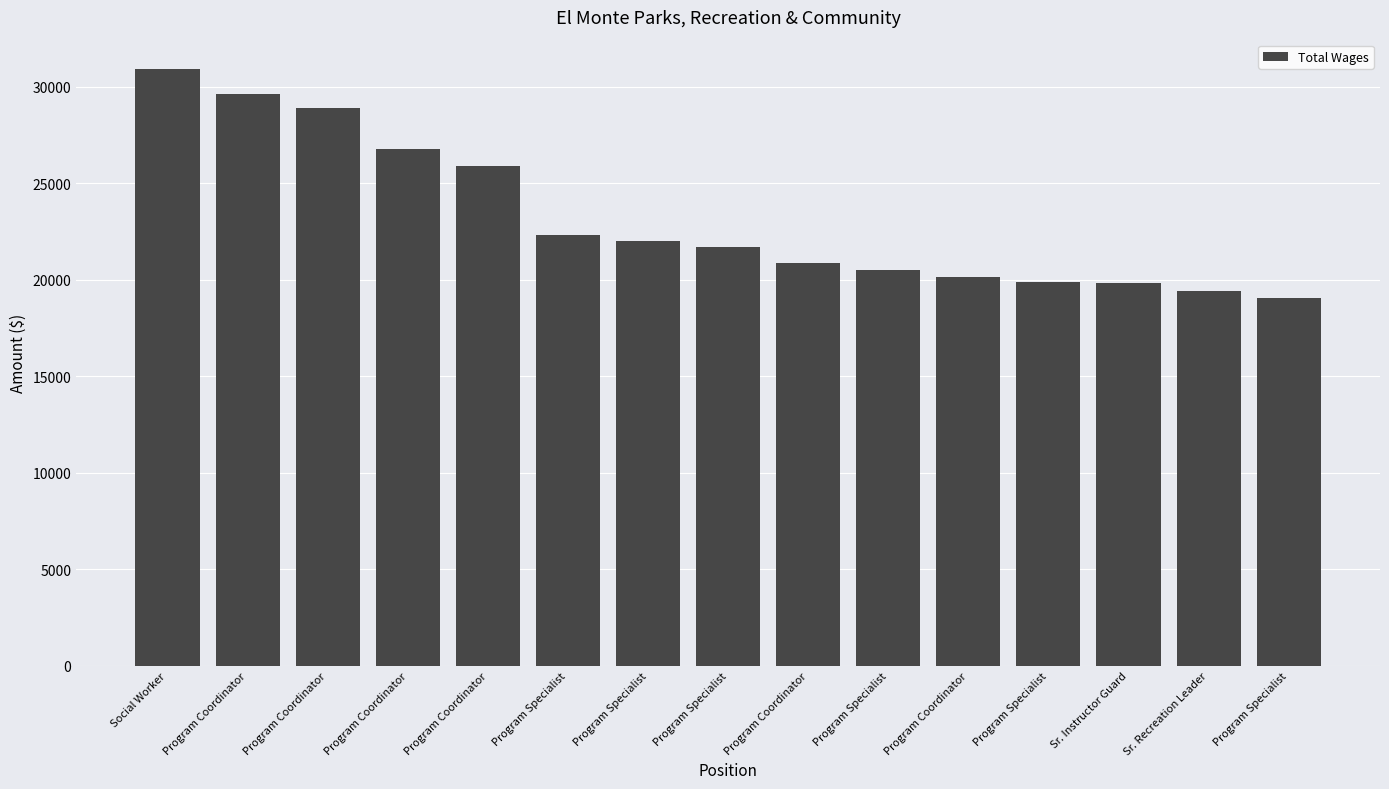

How many values are below 21701?

7